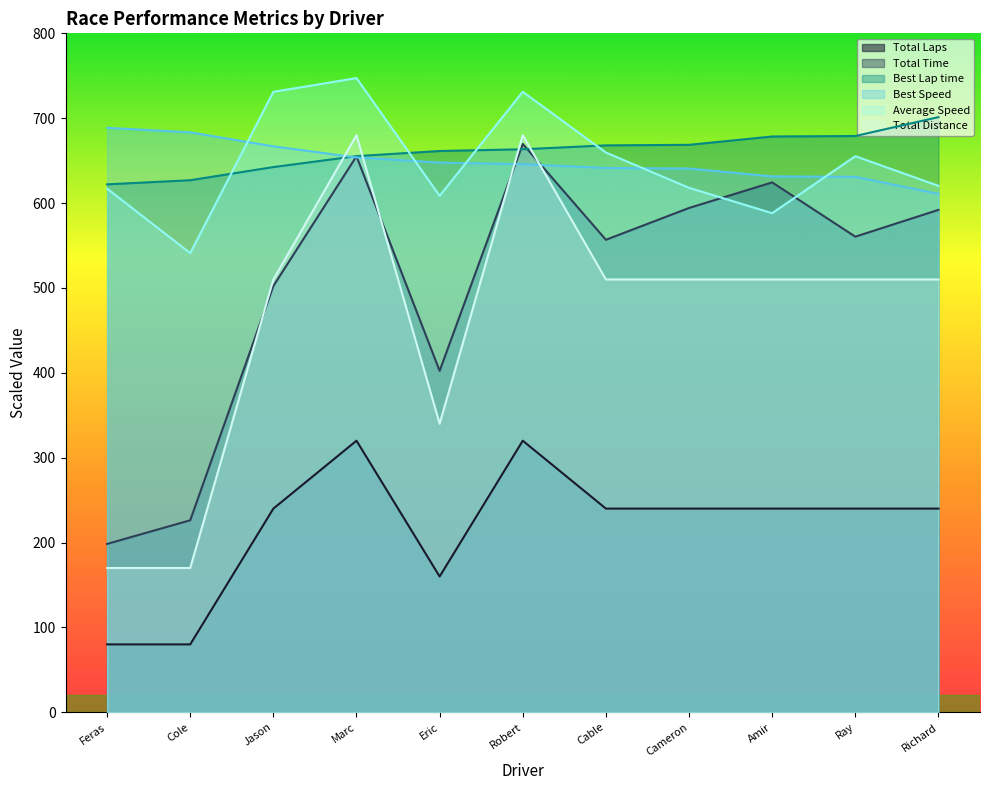

At which label does Total Time reach its peak?

Robert